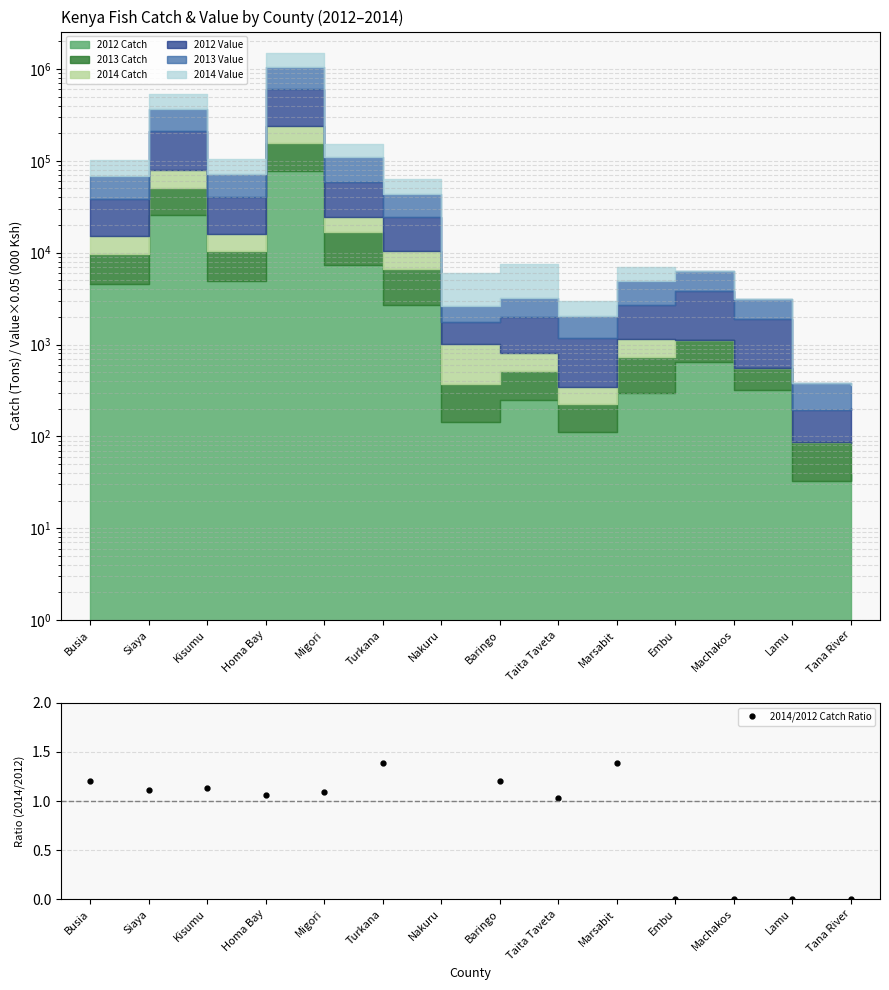

Count the number of values greater than 1.

10